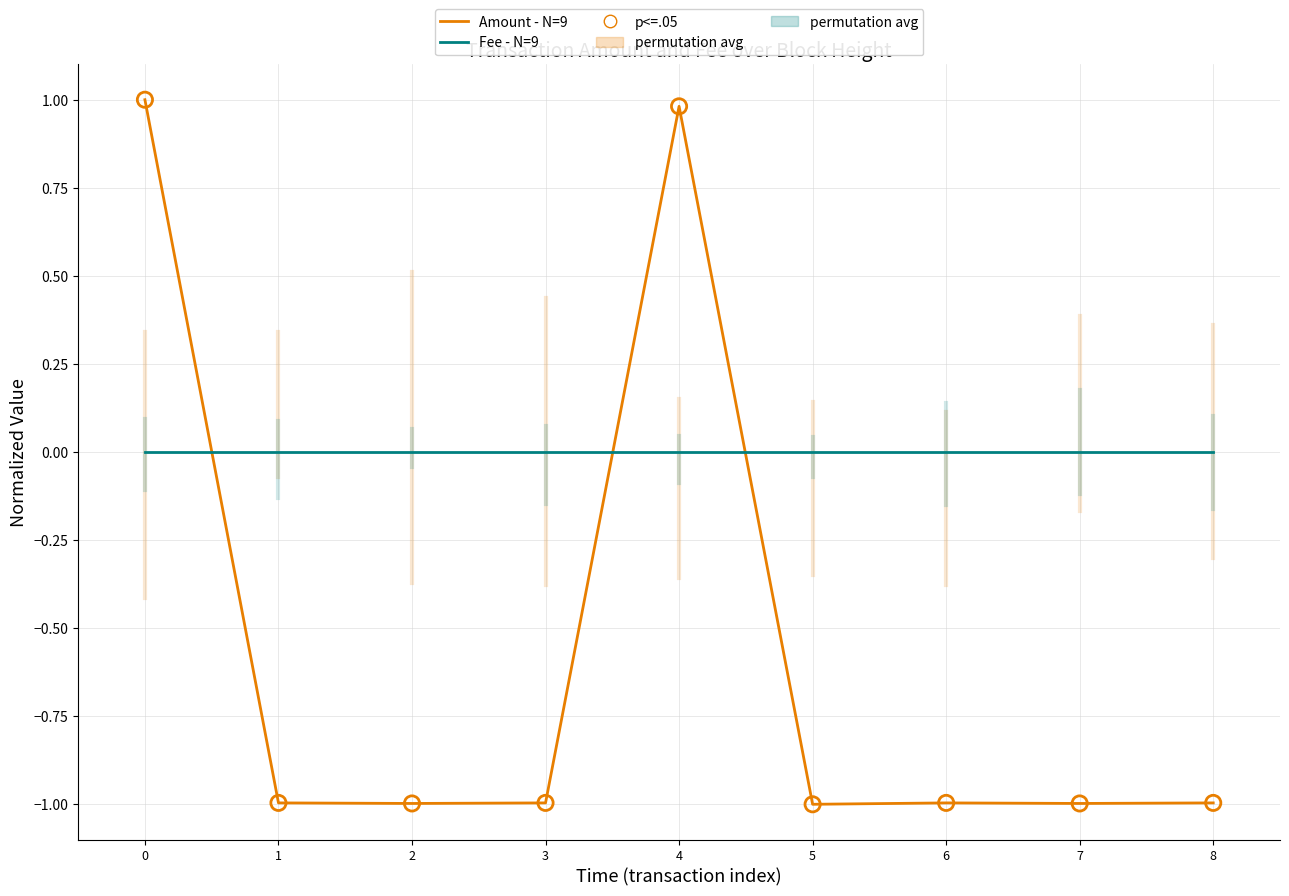

What is the total value across all series at 5?

-1.0